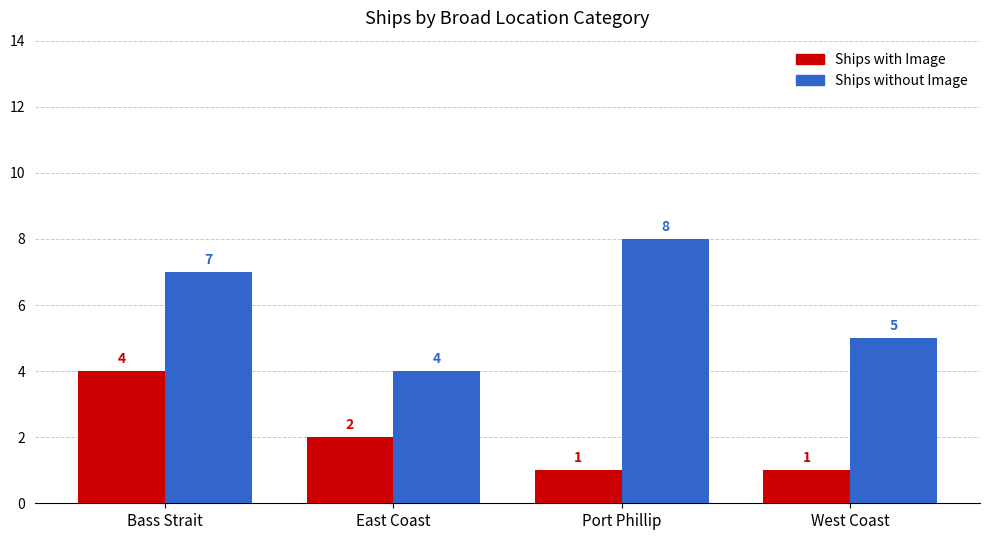

Does the chart contain stacked bars?

No